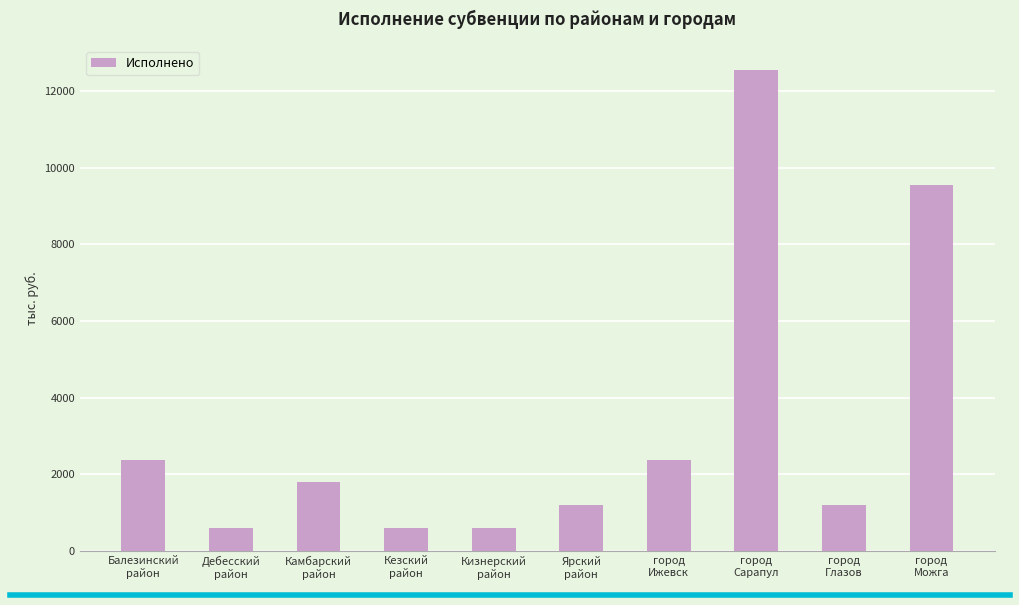

How many values are below 1791?

5